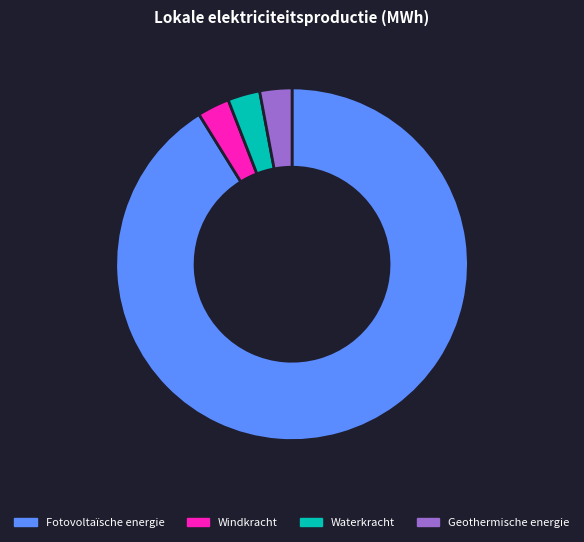

Count the number of slices in the pie.

4